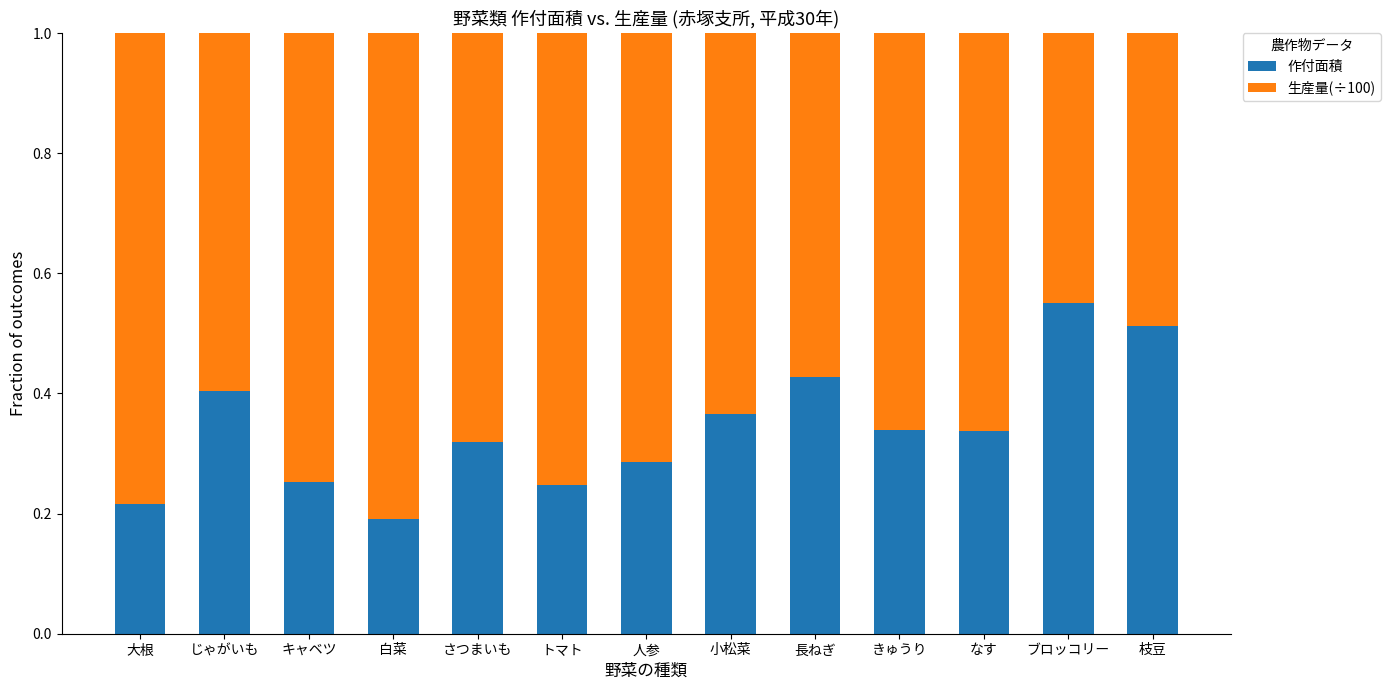

How many bars are there in total?

13